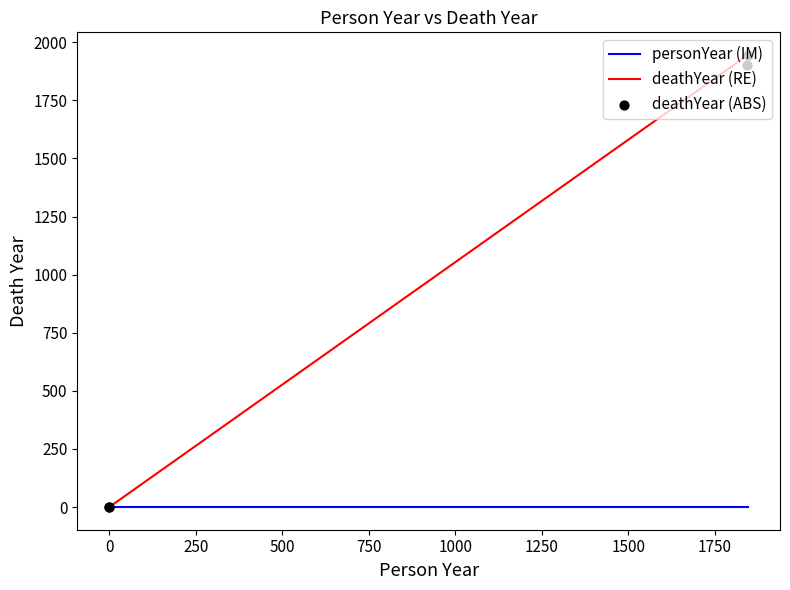

Which series contains the lowest Y value?

personYear (IM)